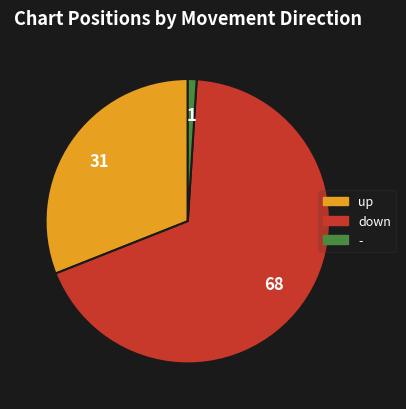

Combined, do - and down account for over 50%?

Yes